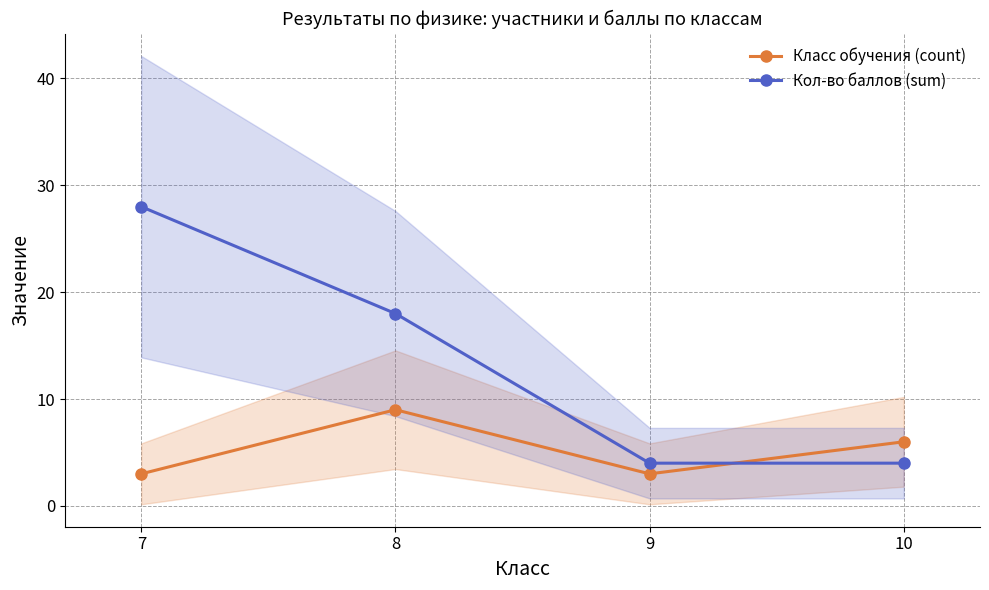

Reading left to right, list all the values displayed in this chart.

Класс обучения (count): 7=3	8=9	9=3	10=6
Кол-во баллов (sum): 7=28	8=18	9=4	10=4